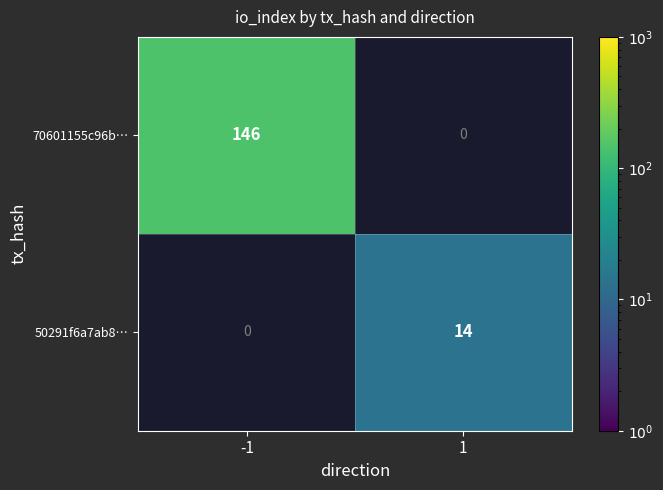

The 70601155c96b… series shows 54 at -1. True or false?

False